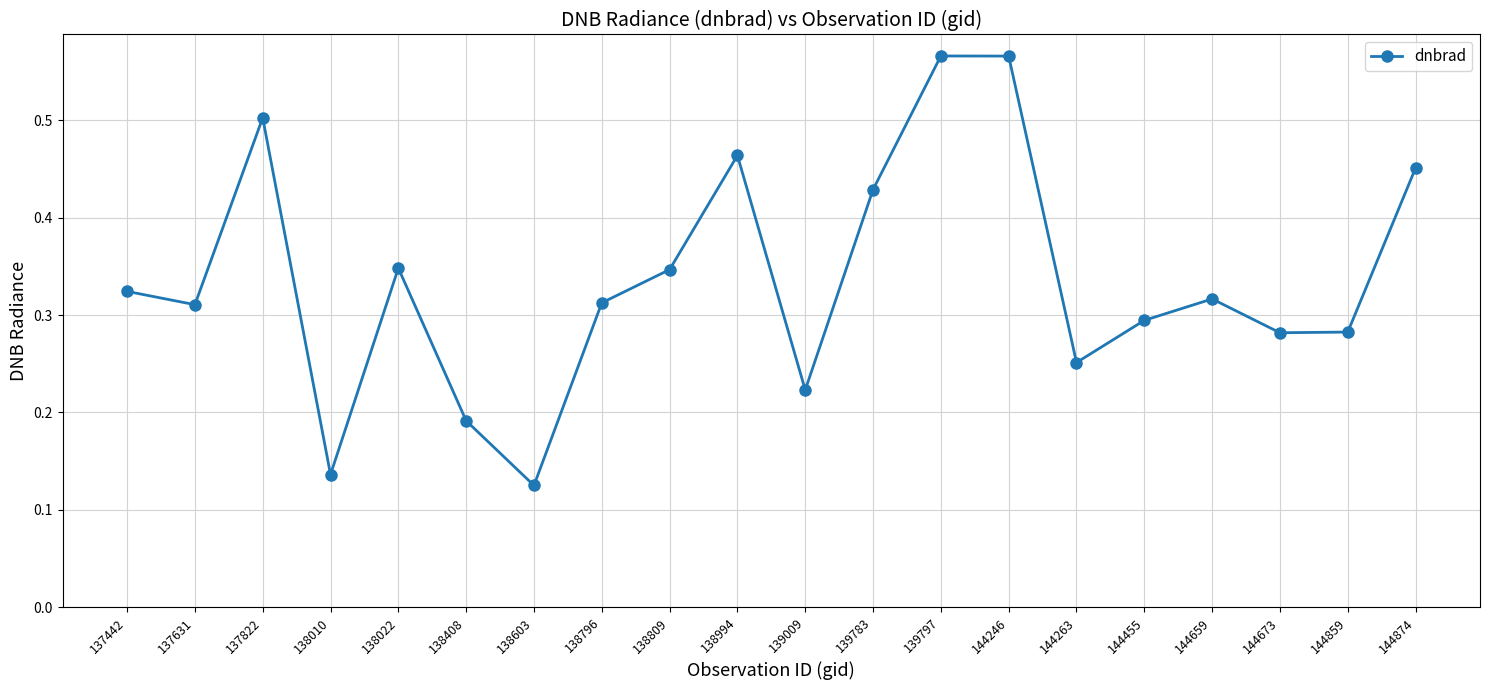

The value at 138796 is 0.3. True or false?

True